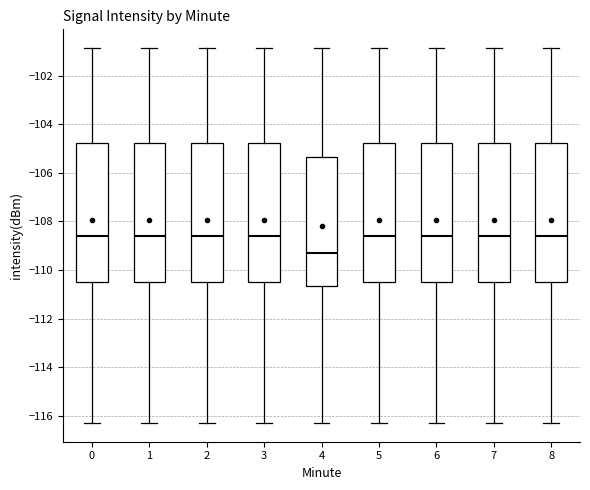

Reading left to right, read every box against the y-axis: the position of its median line, the range the box covers, and the ends of its whiskers. The values are not printed on the chart, so give them approximately, as read against the axis.

0: median -108.6, box -110.6 to -104.8, whiskers -116.2 to -100.8
1: median -108.6, box -110.6 to -104.8, whiskers -116.2 to -100.8
2: median -108.6, box -110.6 to -104.8, whiskers -116.2 to -100.8
3: median -108.6, box -110.6 to -104.8, whiskers -116.2 to -100.8
4: median -109.4, box -110.6 to -105.4, whiskers -116.2 to -100.8
5: median -108.6, box -110.6 to -104.8, whiskers -116.2 to -100.8
6: median -108.6, box -110.6 to -104.8, whiskers -116.2 to -100.8
7: median -108.6, box -110.6 to -104.8, whiskers -116.2 to -100.8
8: median -108.6, box -110.6 to -104.8, whiskers -116.2 to -100.8